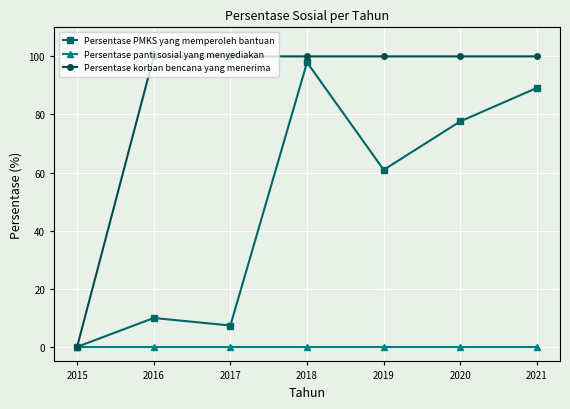

The value of Persentase korban bencana yang menerima at 2015 is 0.0. True or false?

True